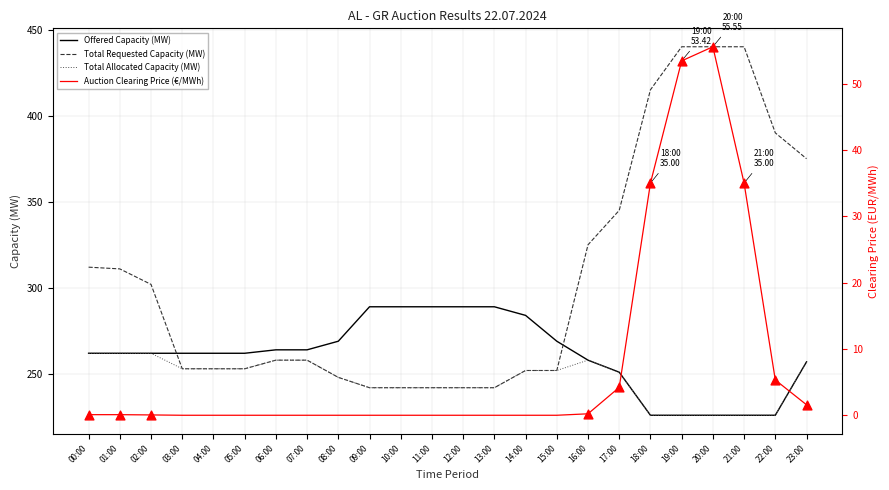

At which category is the sum across all series the highest?

20:00